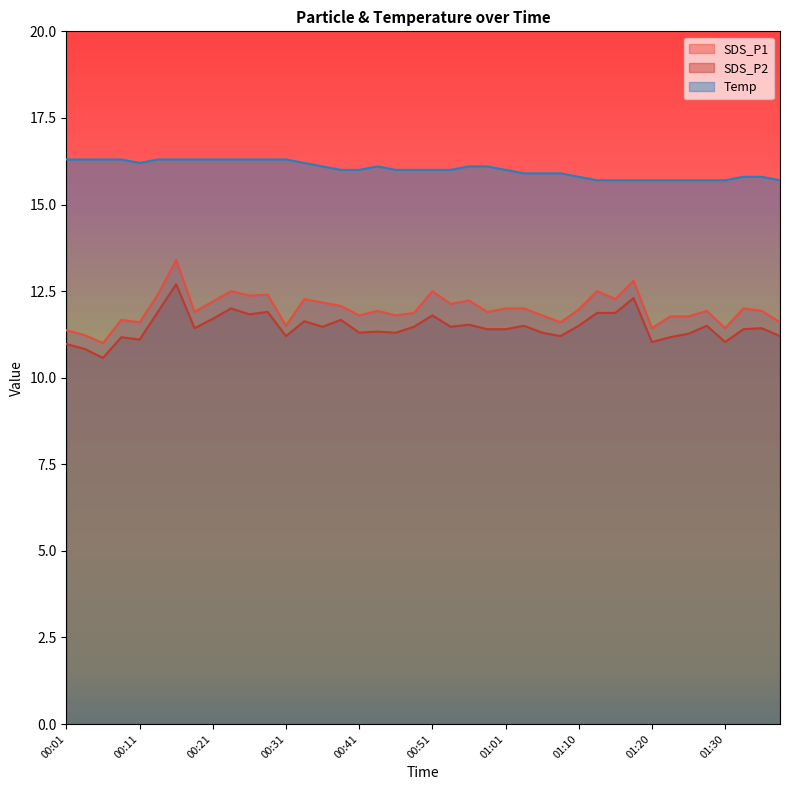

What position from the right is 00:33?

27